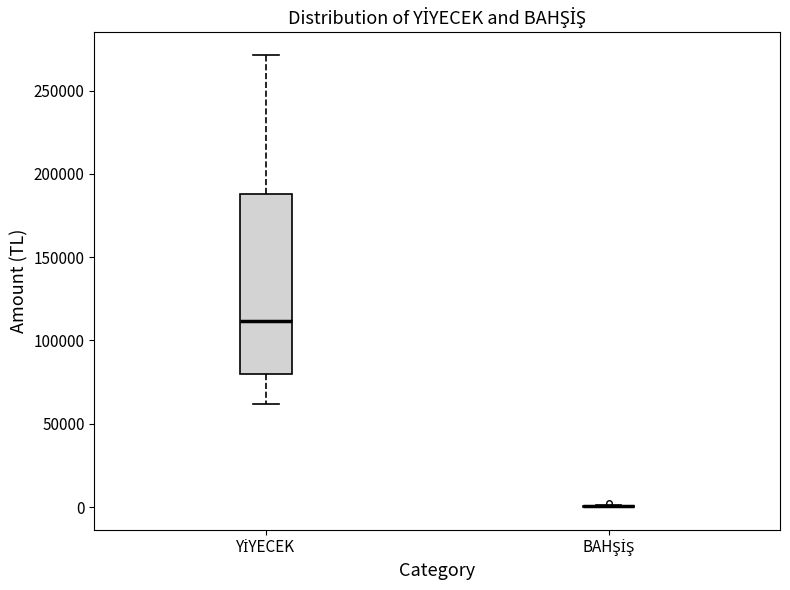

Comparing the boxes themselves (not the whiskers), which one is the tallest?

YİYECEK